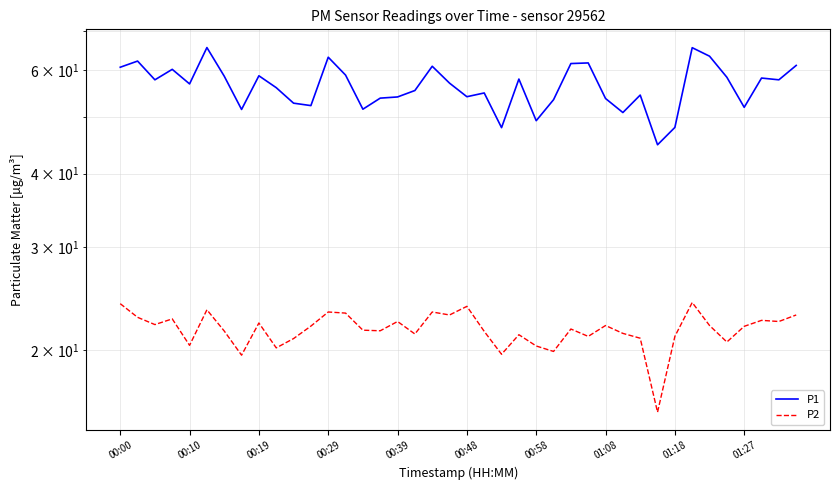

Is it true that P2 equals 35.1 at 01:08?

False